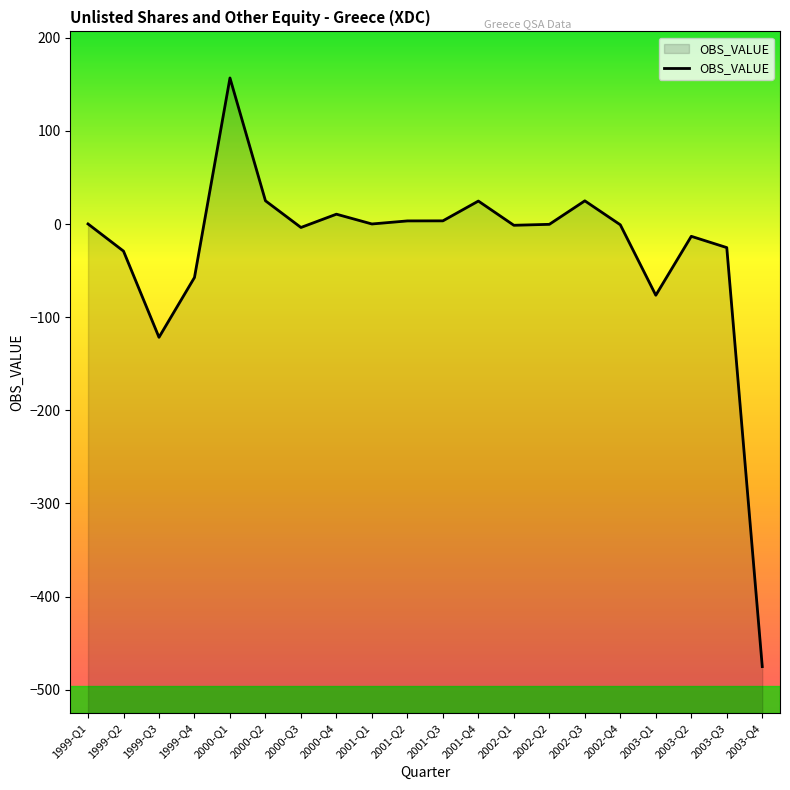

What is the value of the 20th point from the left?

-475.3